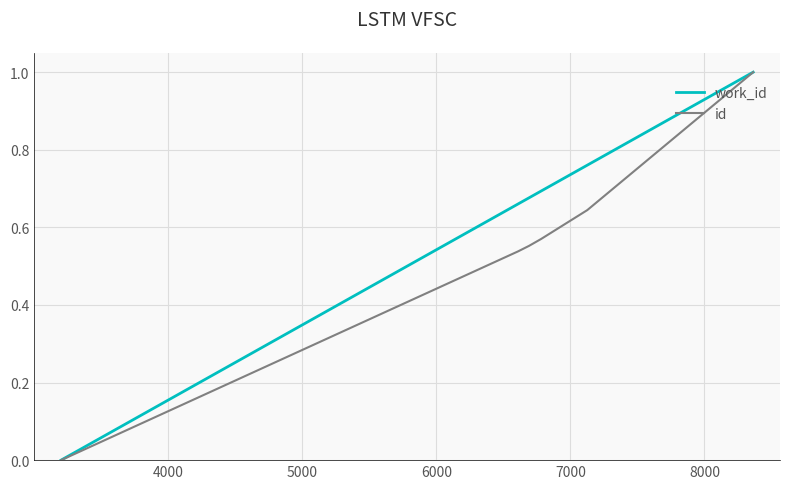

Rank the series by their average value, from highest to lowest.

work_id, id